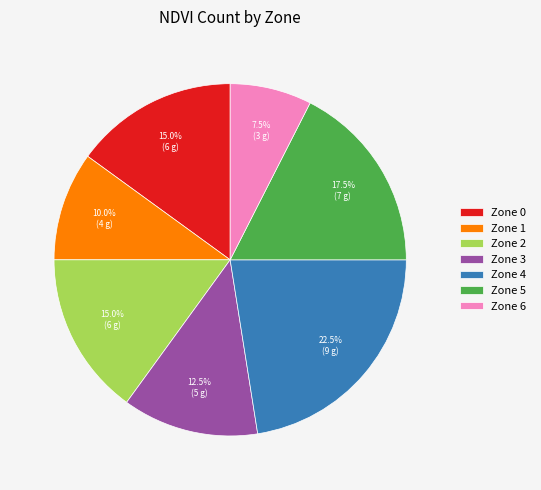

Approximately how many times larger is the value at Zone 0 compared to Zone 3?

1.2